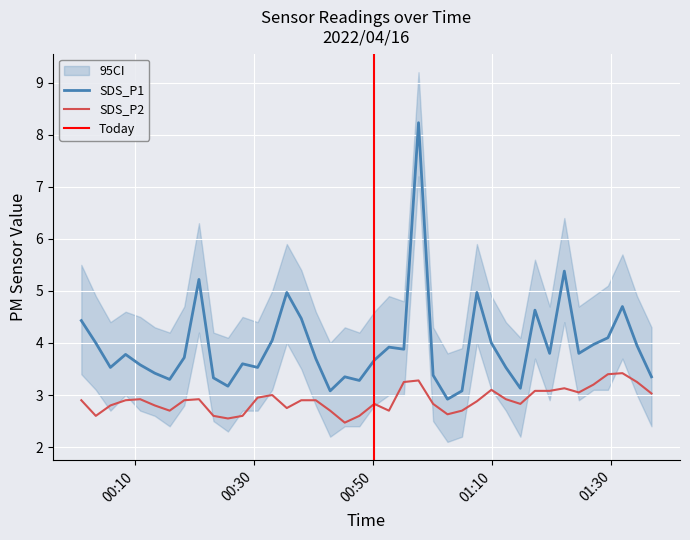

What position from the left is 2022/04/16 00:35:29?

15